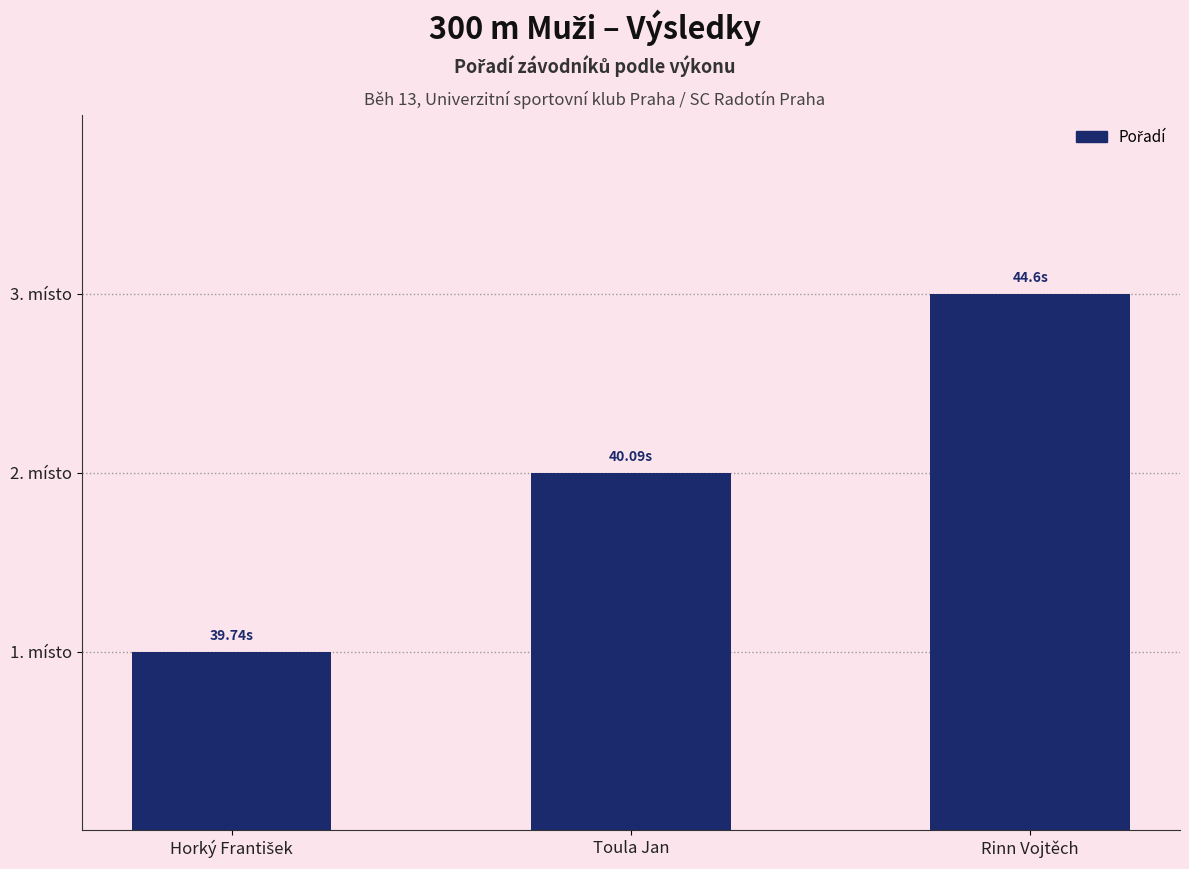

Does the chart contain any negative values?

No